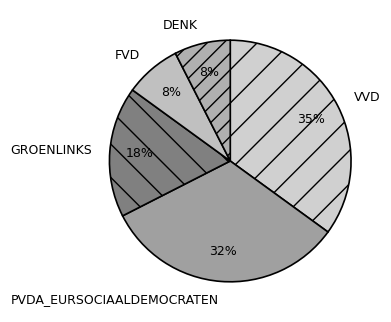

To the nearest percent, what is the average slice percentage?

20%